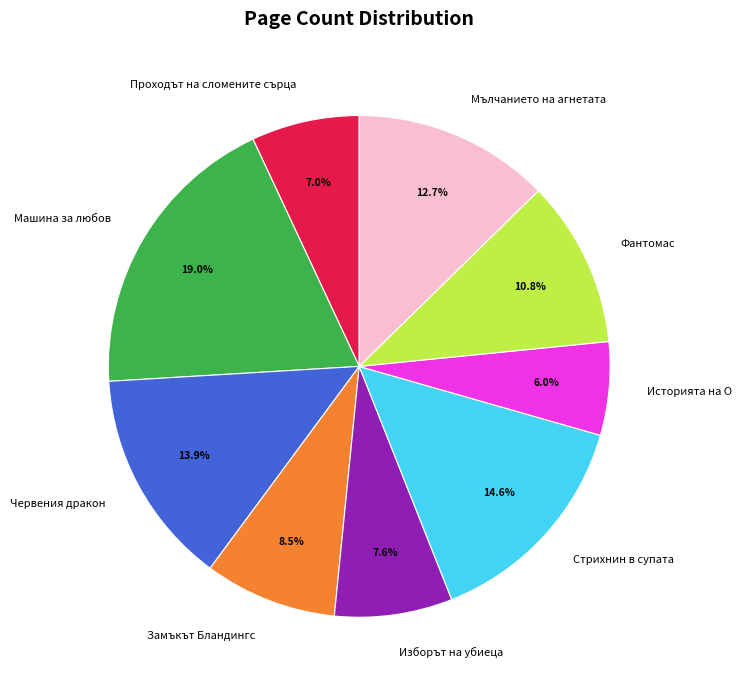

Rank the categories by value from lowest to highest.

Историята на О, Проходът на сломените сърца, Изборът на убиеца, Замъкът Бландингс, Фантомас, Мълчанието на агнетата, Червения дракон, Стрихнин в супата, Машина за любов